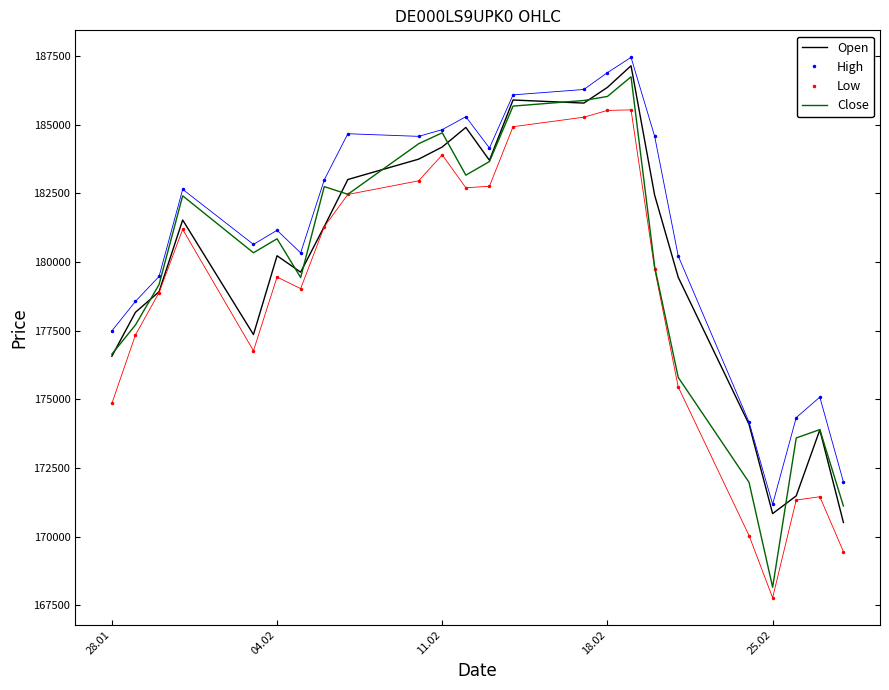

True or false: Low and High intersect in this chart.

False